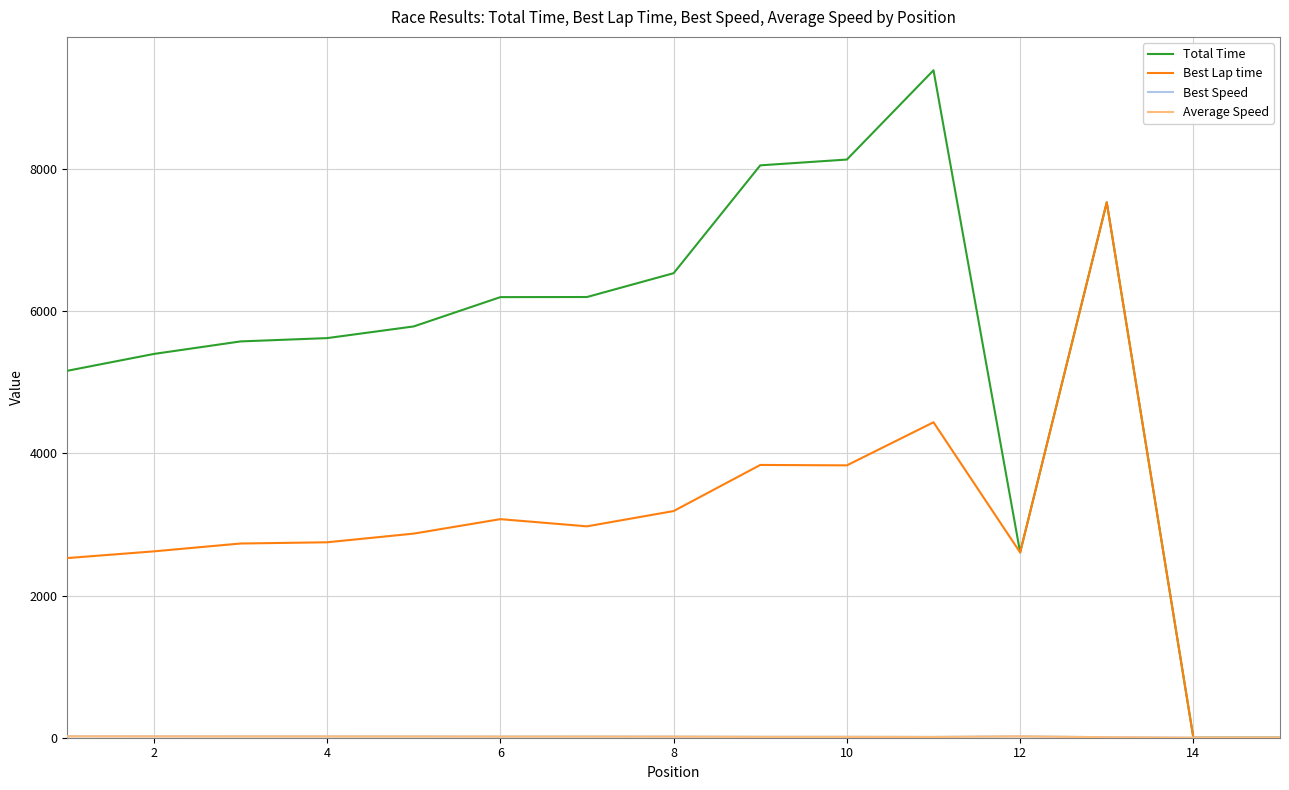

Which series has the largest total across all categories?

Total Time